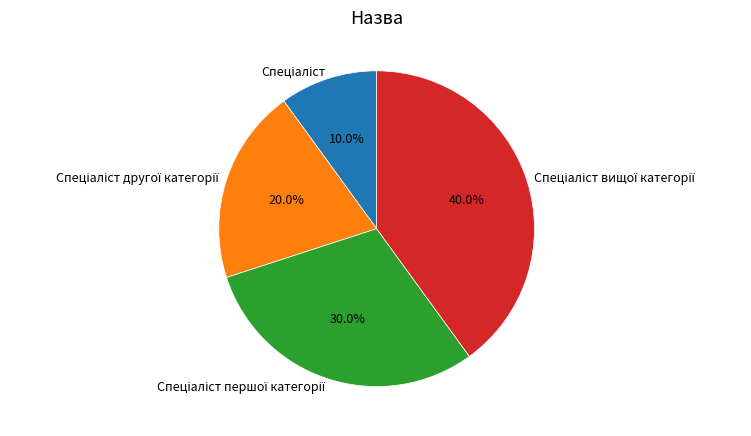

Is there a majority slice in this chart?

No